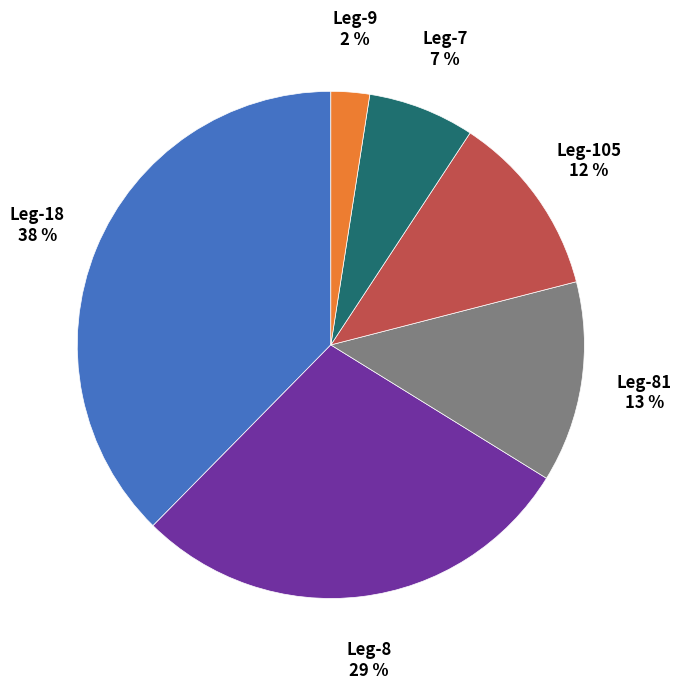

To the nearest percent, what is the average slice percentage?

17%